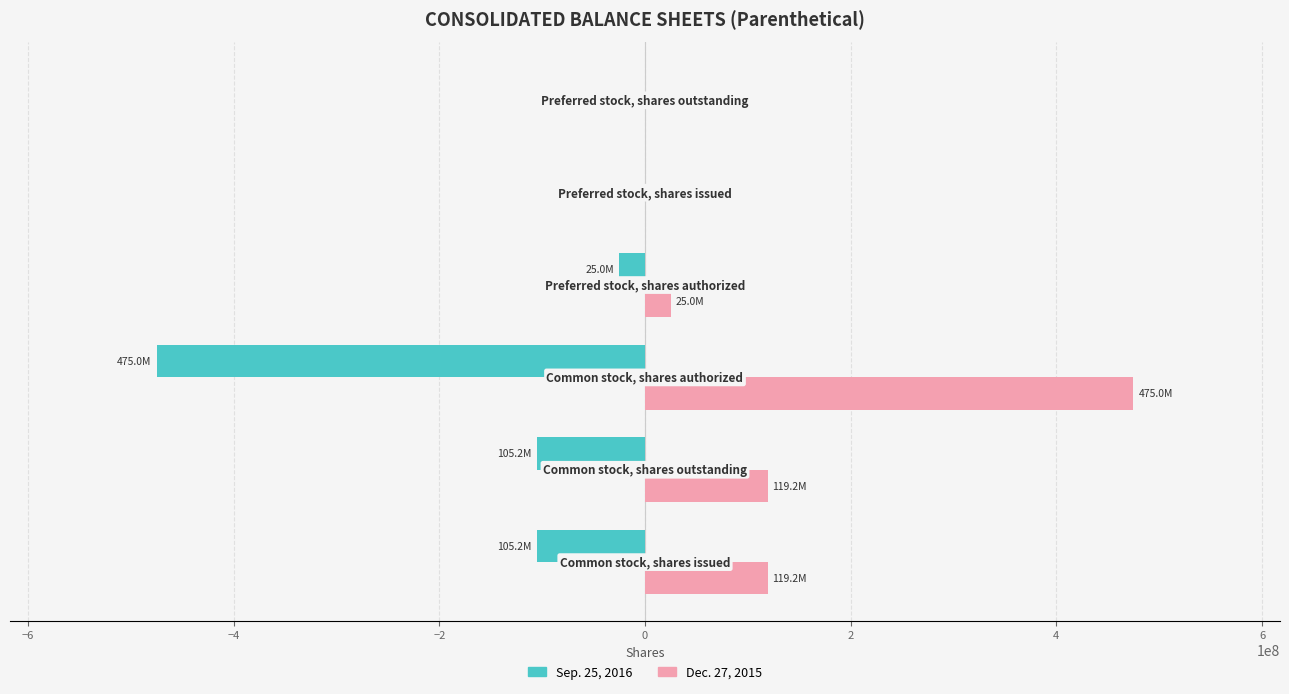

Which series has the largest total across all categories?

Dec. 27, 2015